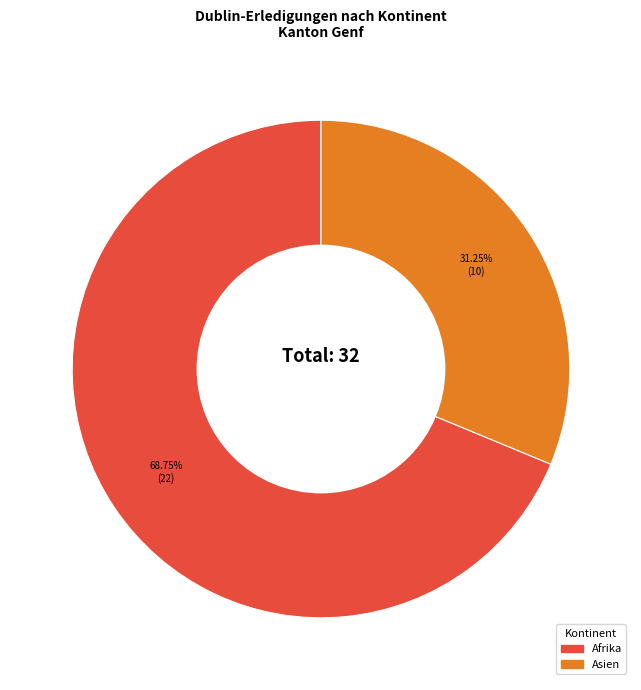

Is there a majority slice in this chart?

Yes